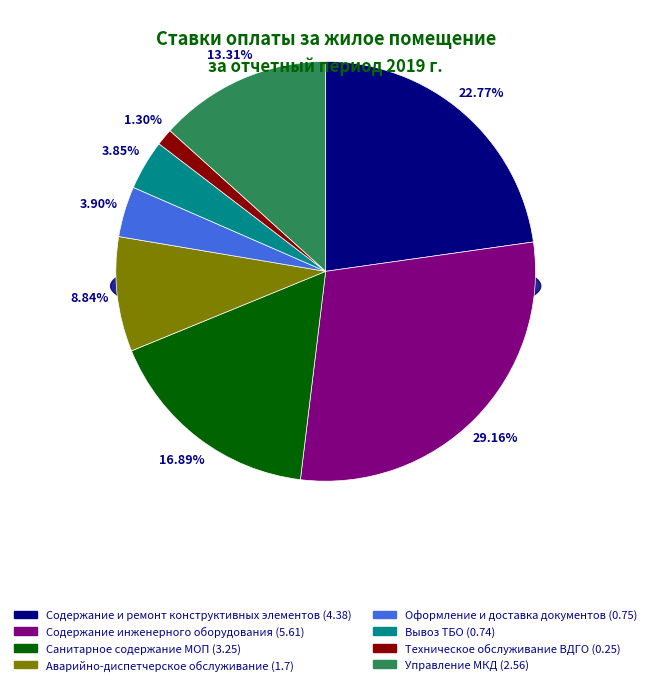

Which category has the smallest portion of the pie?

Техническое обслуживание ВДГО